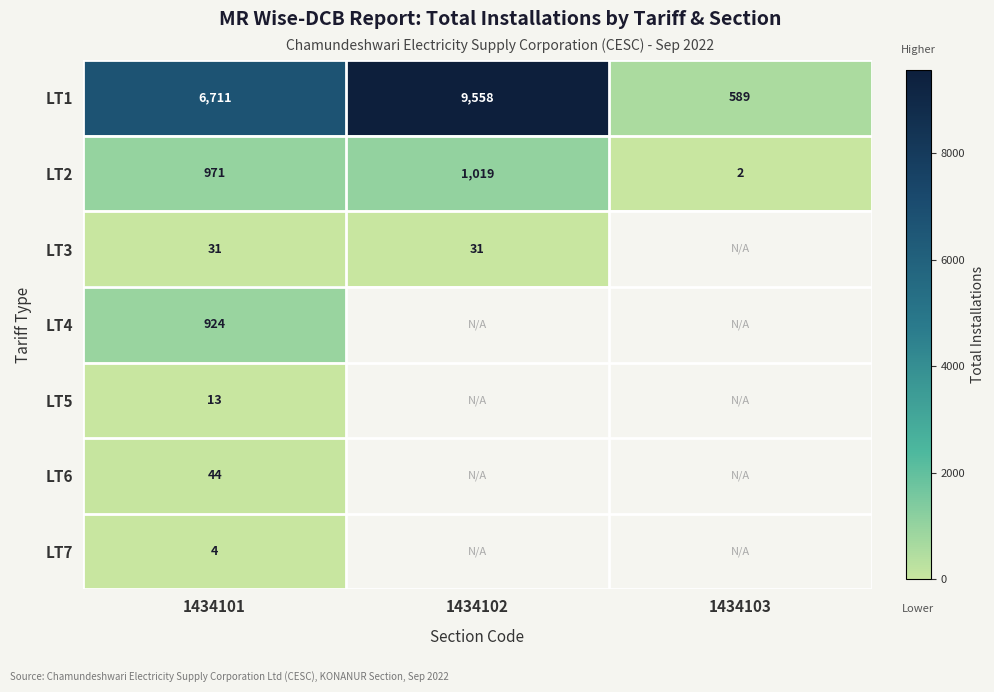

Is it true that LT6 equals 76 at 1434101?

False